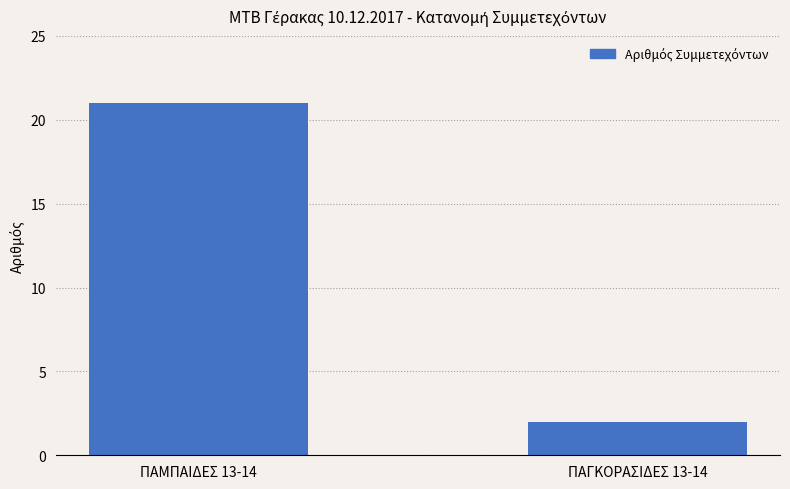

True or false: the data shows 2 at ΠΑΓΚΟΡΑΣΙΔΕΣ 13-14.

True